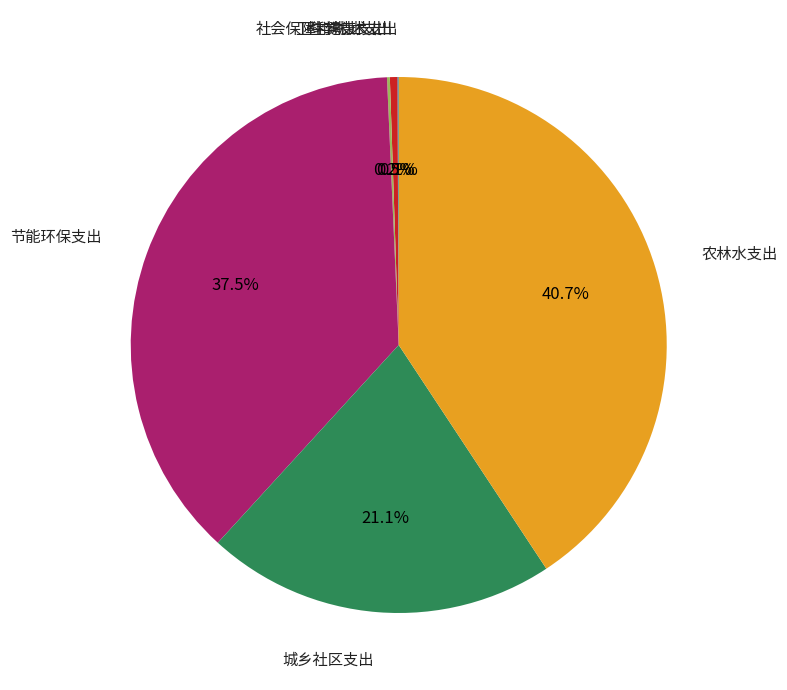

Is there a majority slice in this chart?

No